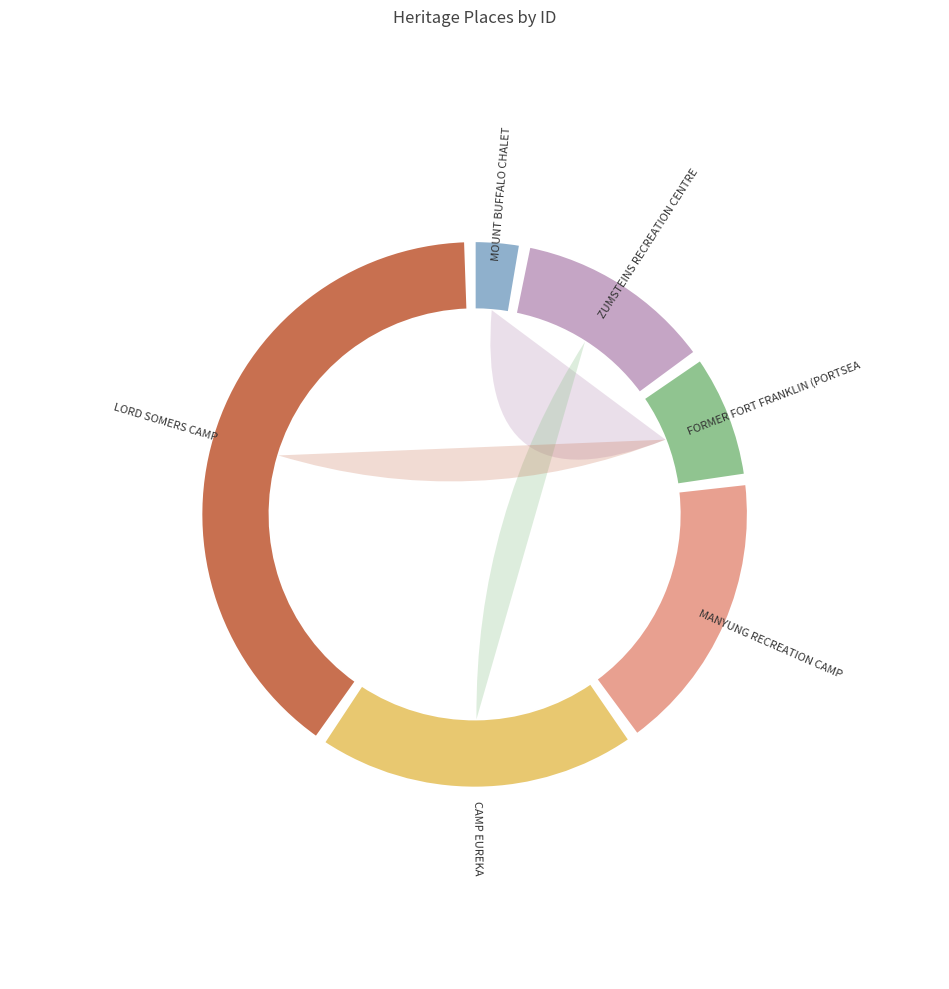

How much of the chart is everything except LORD SOMERS CAMP?

59.0%